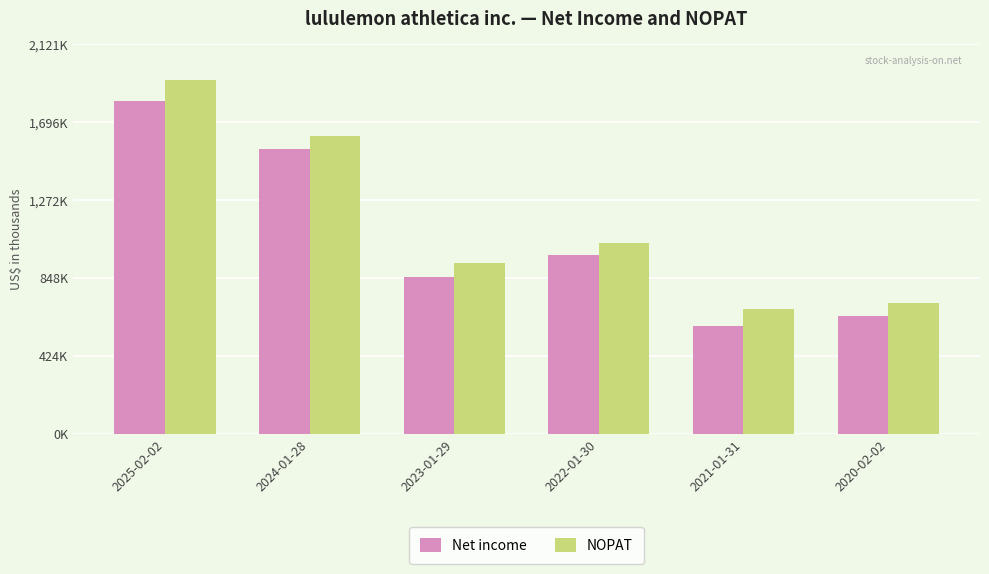

What is the minimum value shown in the chart?

588913